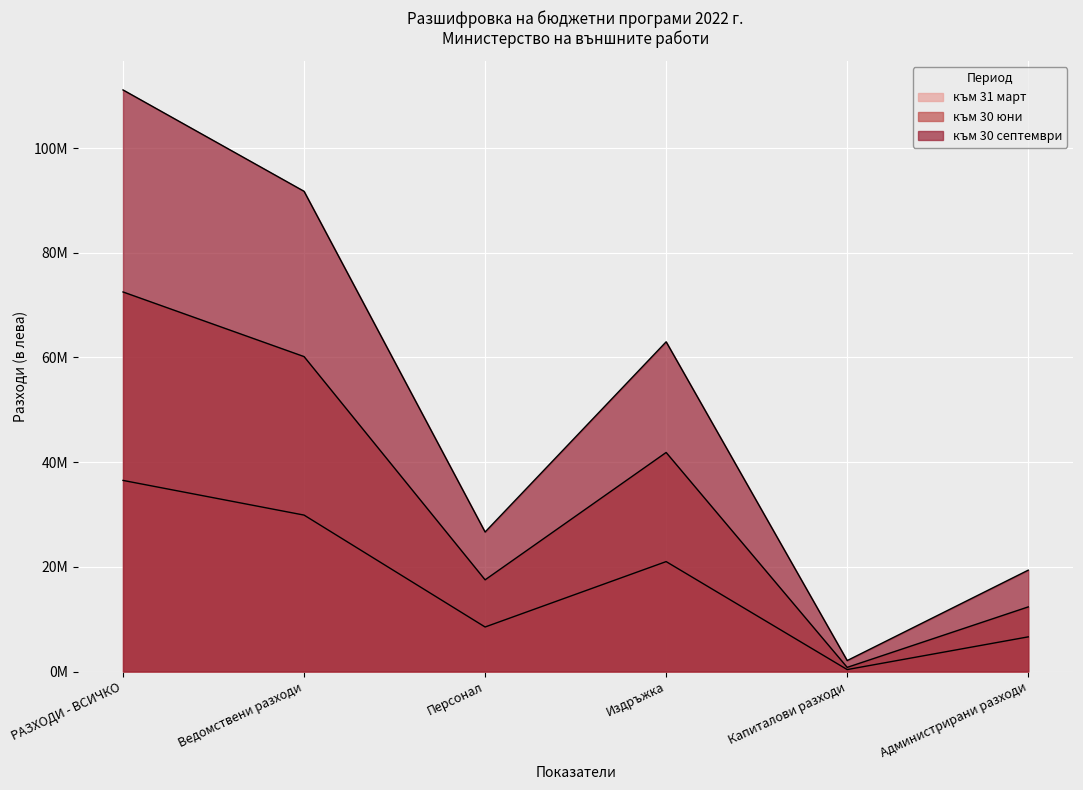

True or false: към 31 март has a value of 172770 at Капиталови разходи.

False